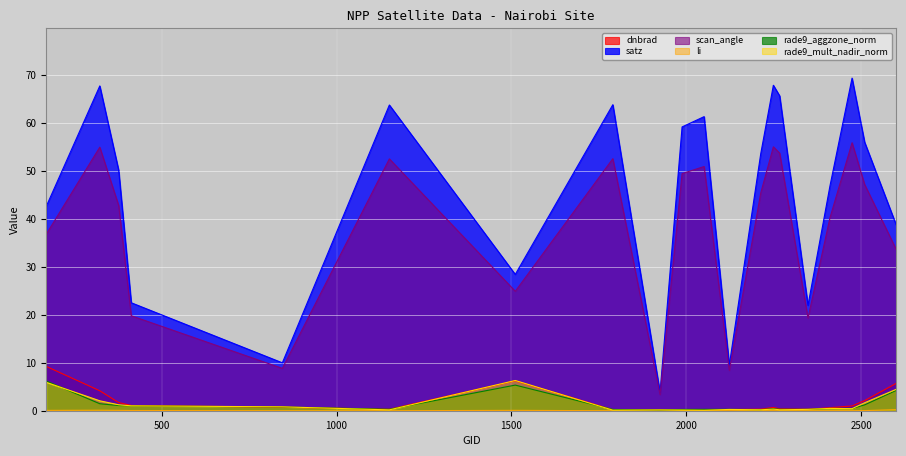

True or false: rade9_aggzone_norm and li intersect in this chart.

False